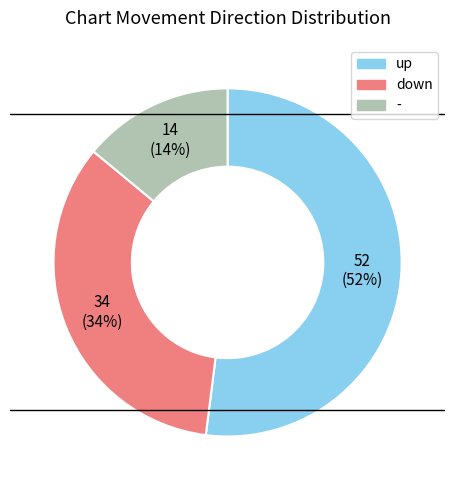

What is the ratio of the value at up to the value at -?

3.7